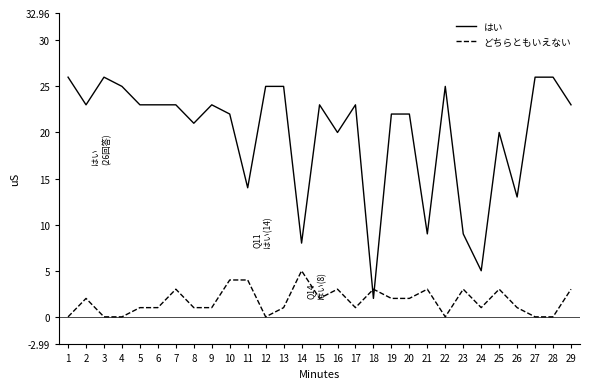

At which label does はい reach its minimum?

18